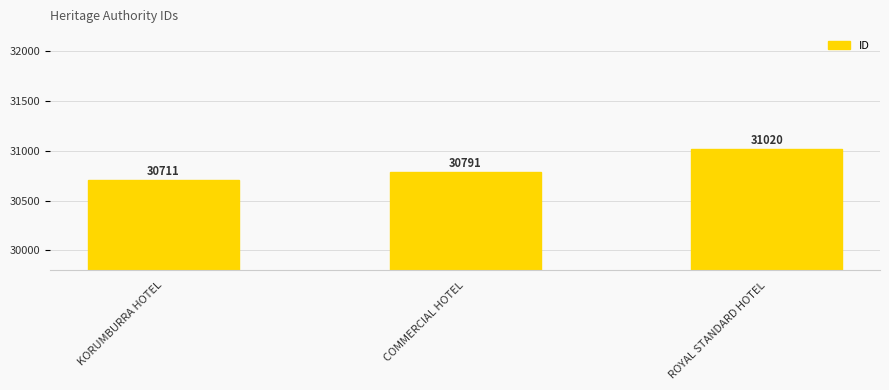

Is it true that the value at KORUMBURRA HOTEL is 30711?

True